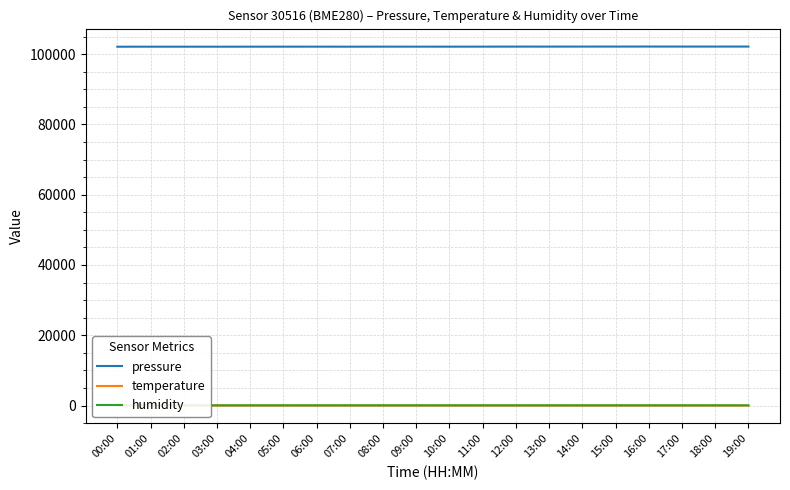

At how many categories does at least one series exceed 26866?

20